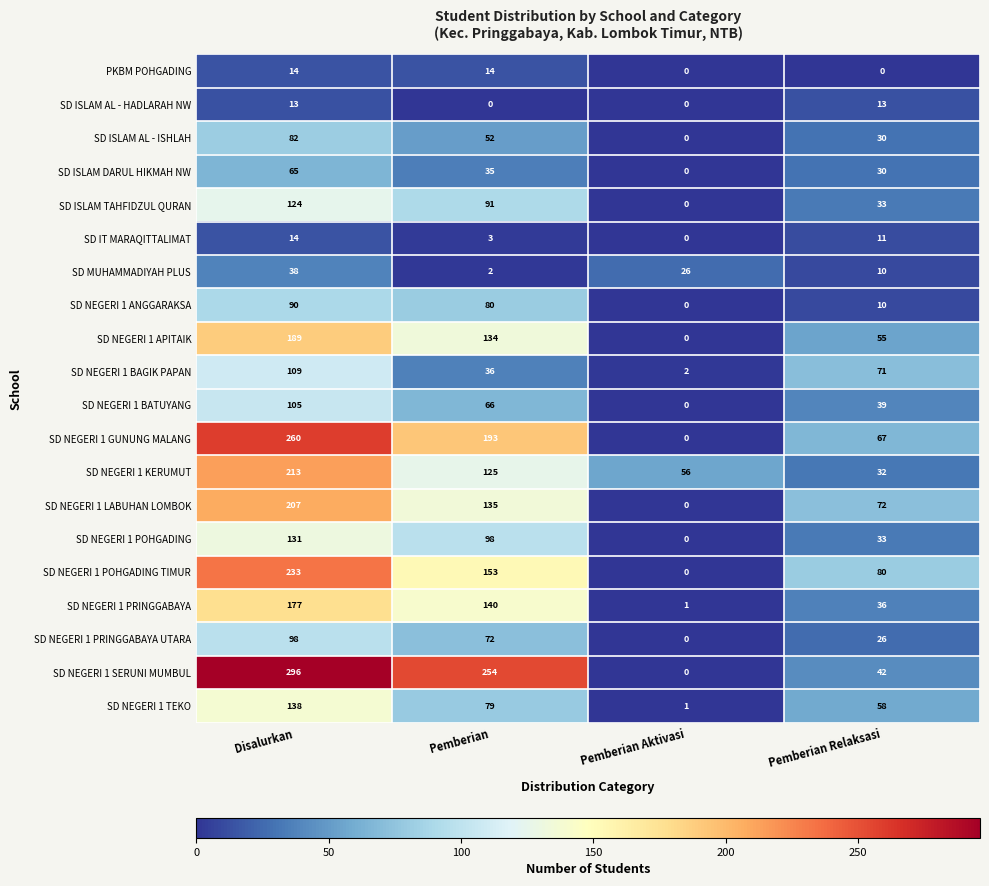

How many data points in SD NEGERI 1 KERUMUT are less than 125?

2